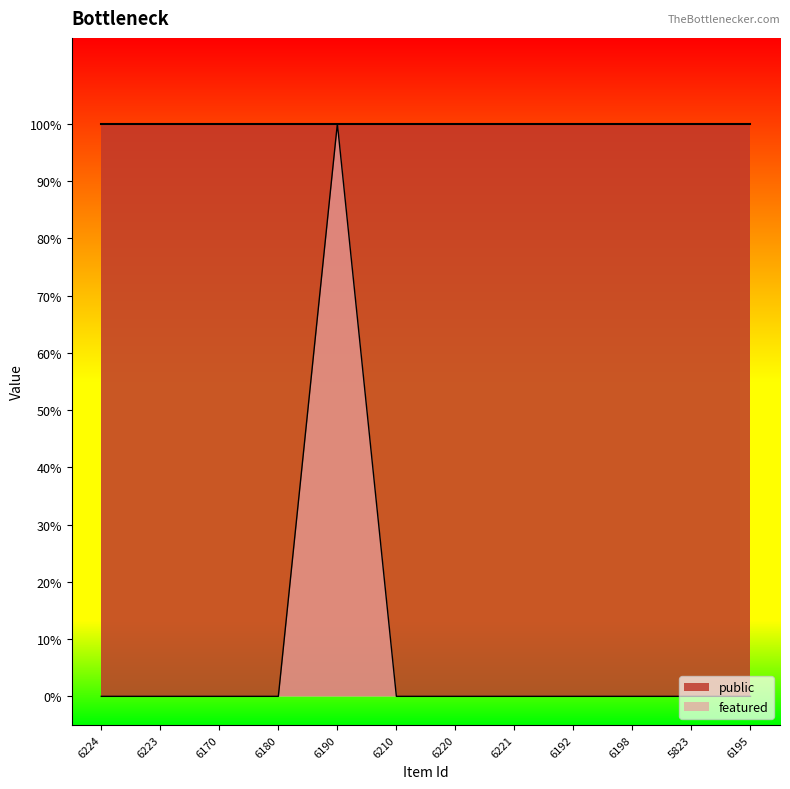

What is the maximum value shown in the chart?

1